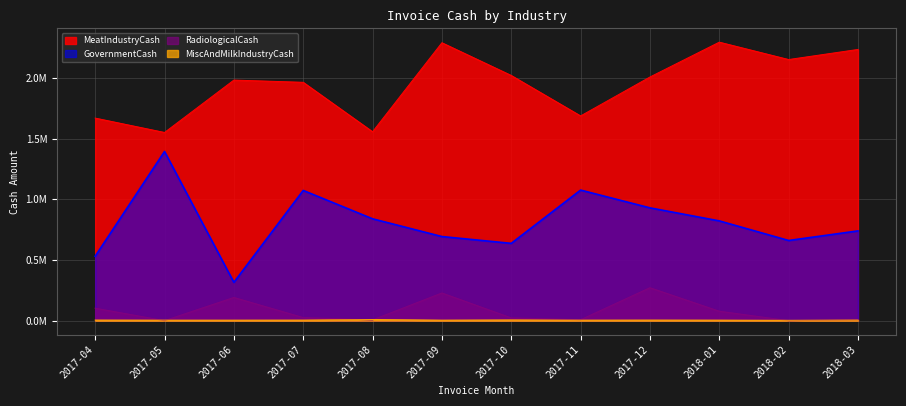

At which label is RadiologicalCash closest to 135592?

2017-04